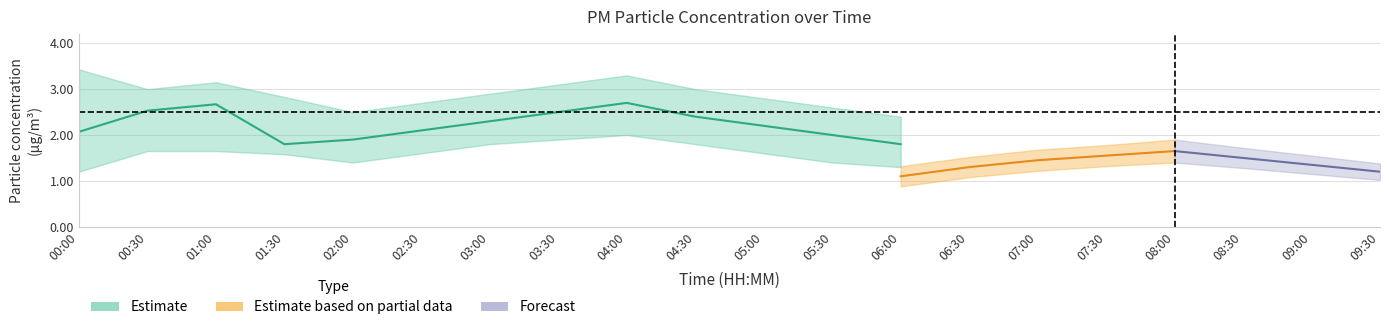

What is the difference between the maximum and minimum values in the P2_lower series?

0.6